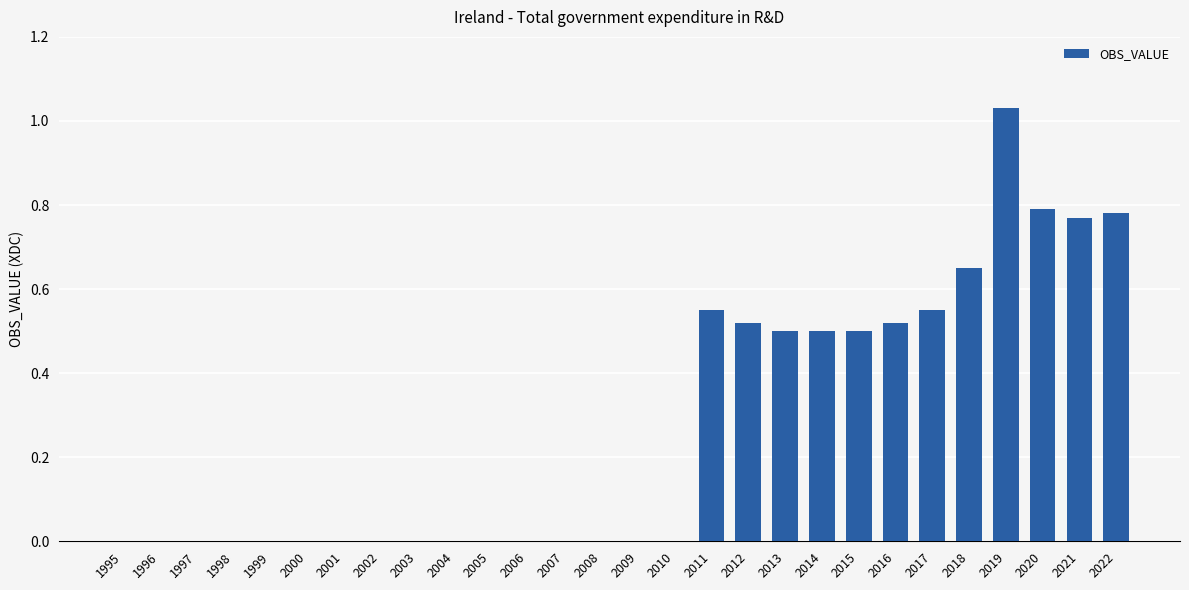

What is the sum of the values at 2016 and 2020?

1.3